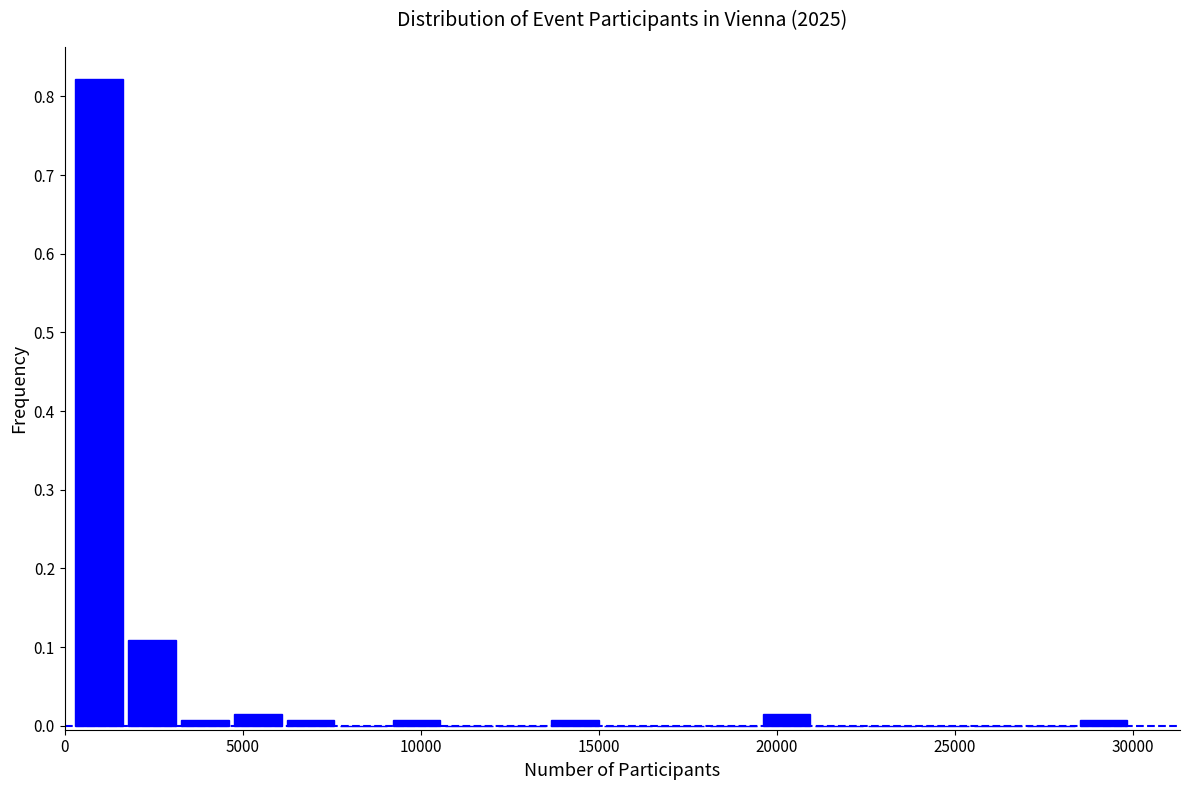

Around what value on the x-axis is the tallest bar? Give the approximate position of its centre, as read against the axis.

1000